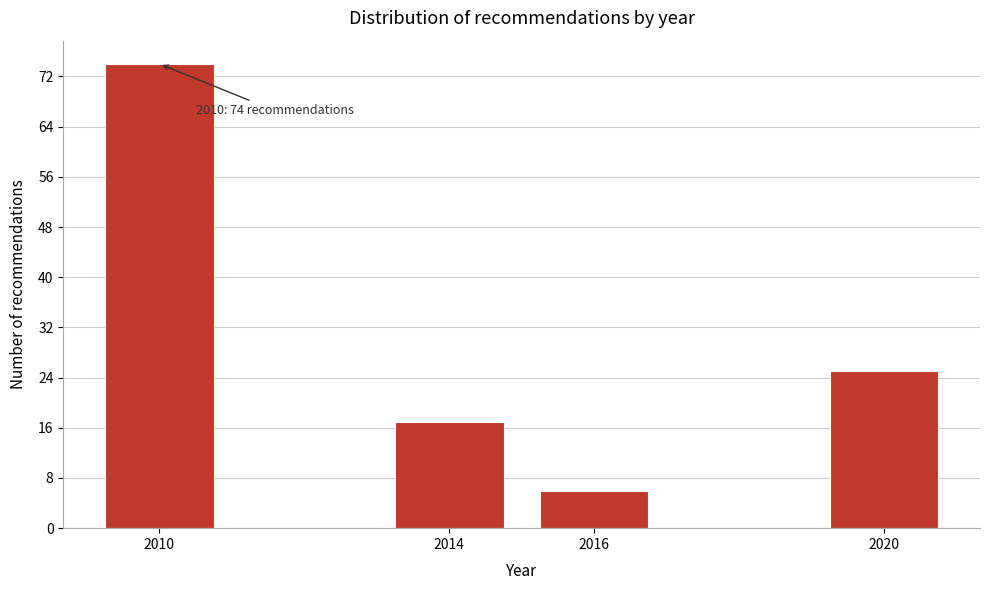

Reading left to right, what are all the values shown in this chart?

2010=74	2014=17	2016=6	2020=25